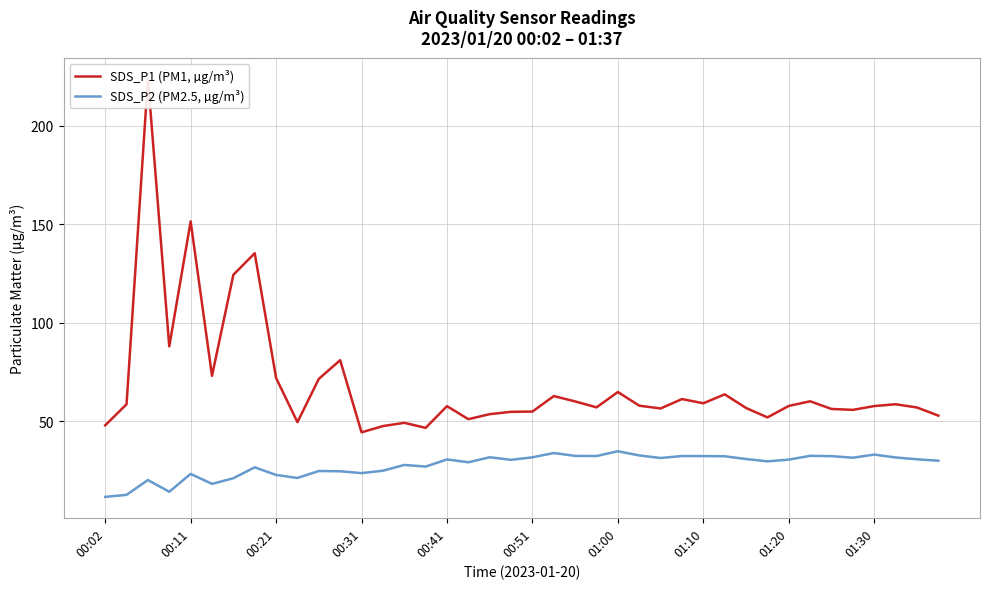

True or false: SDS_P2 (PM2.5, µg/m³) and SDS_P1 (PM1, µg/m³) intersect in this chart.

False